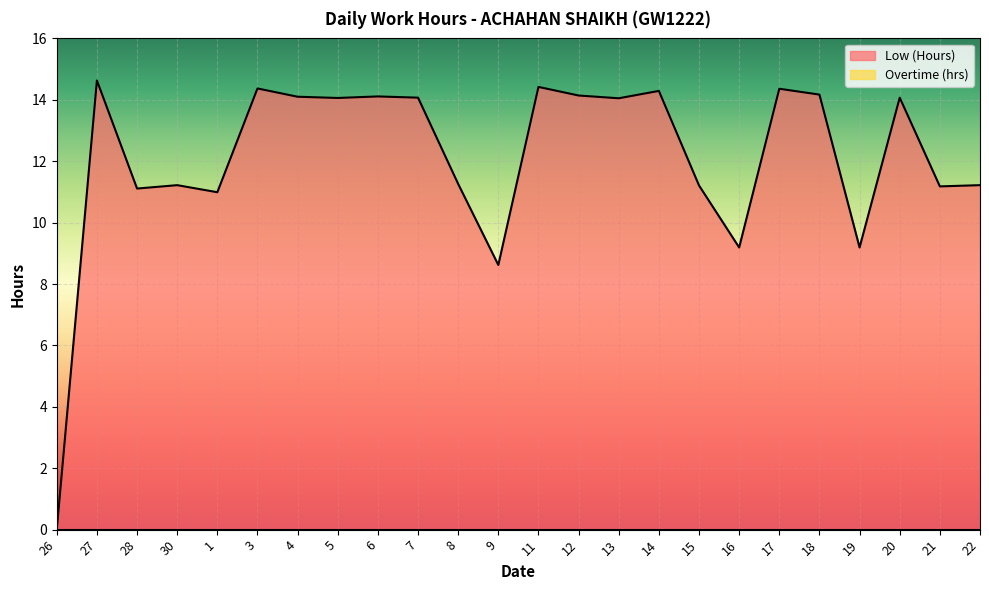

List the labels in order of value, largest first.

27, 11, 3, 17, 14, 18, 12, 6, 4, 7, 20, 5, 13, 8, 30, 22, 15, 21, 28, 1, 16, 19, 9, 26